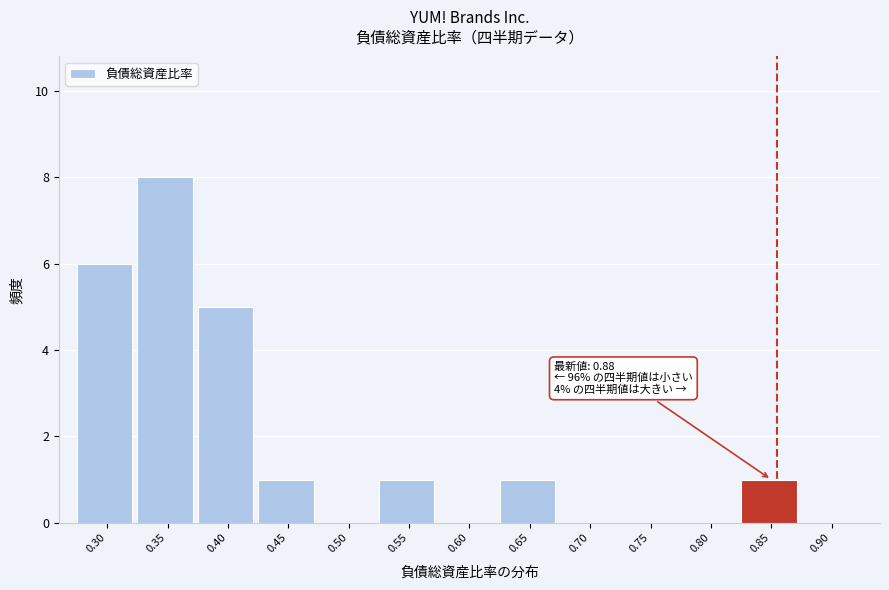

Reading left to right, extract all data points from this chart.

0.30=6	0.35=8	0.40=5	0.45=1	0.50=0	0.55=1	0.60=0	0.65=1	0.70=0	0.75=0	0.80=0	0.85=1	0.90=0